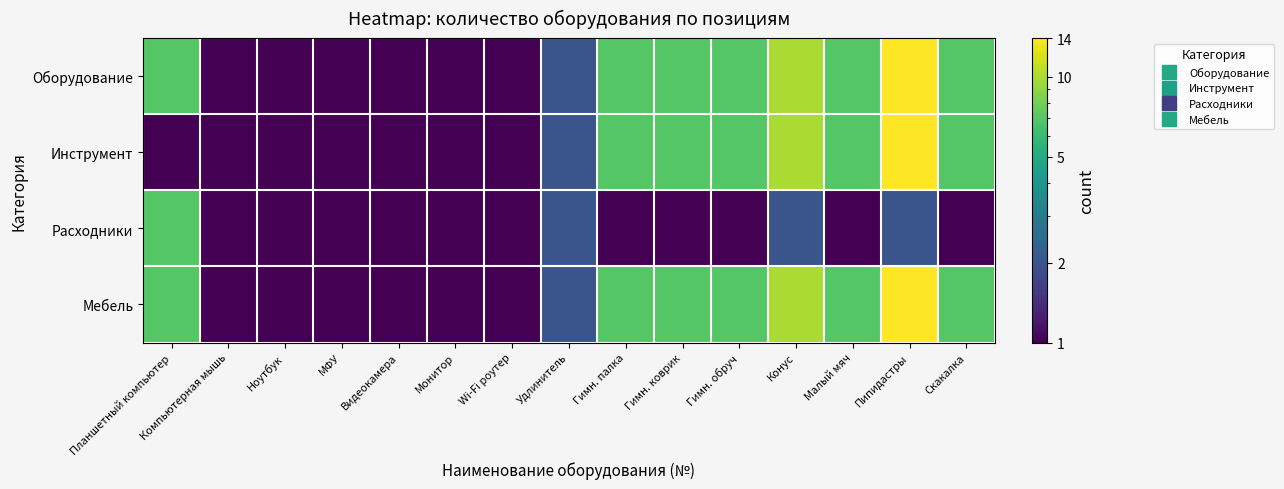

Reading left to right, what are all the values shown in this chart?

Оборудование: Планшетный компьютер=7	Компьютерная мышь=1	Ноутбук=1	МФУ=1	Видеокамера=1	Монитор=1	Wi-Fi роутер=1	Удлинитель=2	Гимн. палка=7	Гимн. коврик=7	Гимн. обруч=7	Конус=10	Малый мяч=7	Пипидастры=14	Скакалка=7
Инструмент: Планшетный компьютер=1	Компьютерная мышь=1	Ноутбук=1	МФУ=1	Видеокамера=1	Монитор=1	Wi-Fi роутер=1	Удлинитель=2	Гимн. палка=7	Гимн. коврик=7	Гимн. обруч=7	Конус=10	Малый мяч=7	Пипидастры=14	Скакалка=7
Расходники: Планшетный компьютер=7	Компьютерная мышь=1	Ноутбук=1	МФУ=1	Видеокамера=1	Монитор=1	Wi-Fi роутер=1	Удлинитель=2	Гимн. палка=1	Гимн. коврик=1	Гимн. обруч=1	Конус=2	Малый мяч=1	Пипидастры=2	Скакалка=1
Мебель: Планшетный компьютер=7	Компьютерная мышь=1	Ноутбук=1	МФУ=1	Видеокамера=1	Монитор=1	Wi-Fi роутер=1	Удлинитель=2	Гимн. палка=7	Гимн. коврик=7	Гимн. обруч=7	Конус=10	Малый мяч=7	Пипидастры=14	Скакалка=7